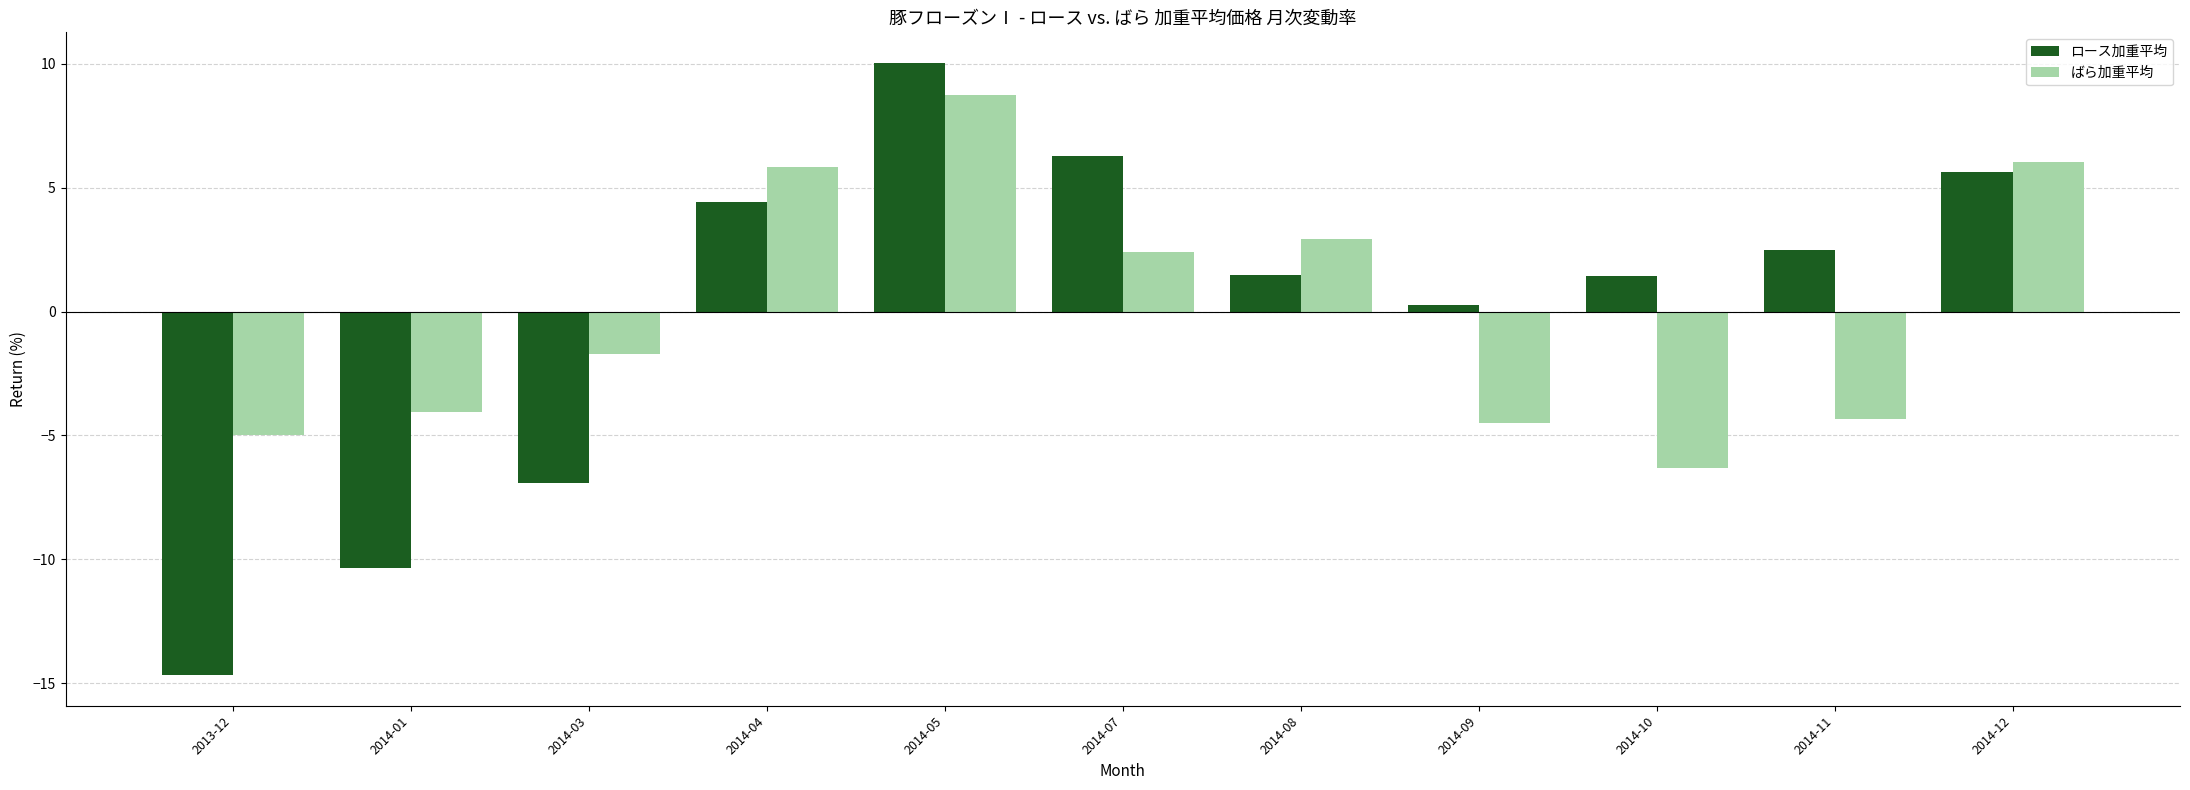

What is the highest value of the ロース加重平均 series?

10.0